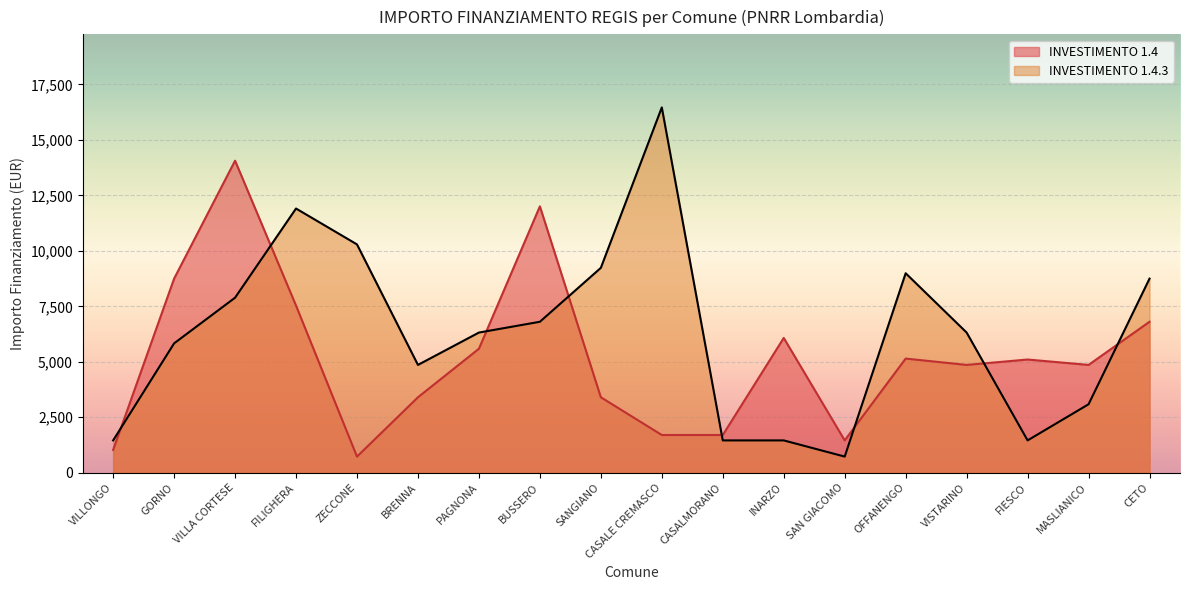

True or false: the data has more than 1 interior local peaks.

True